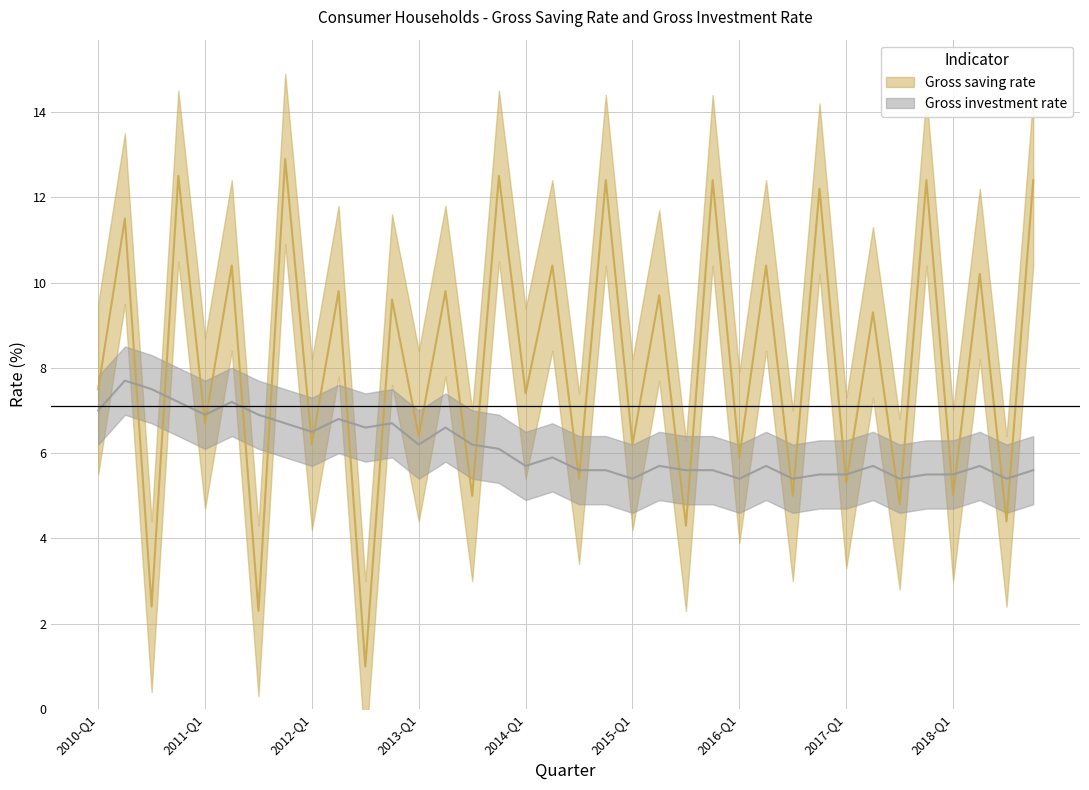

What is the maximum value shown in the chart?

12.9